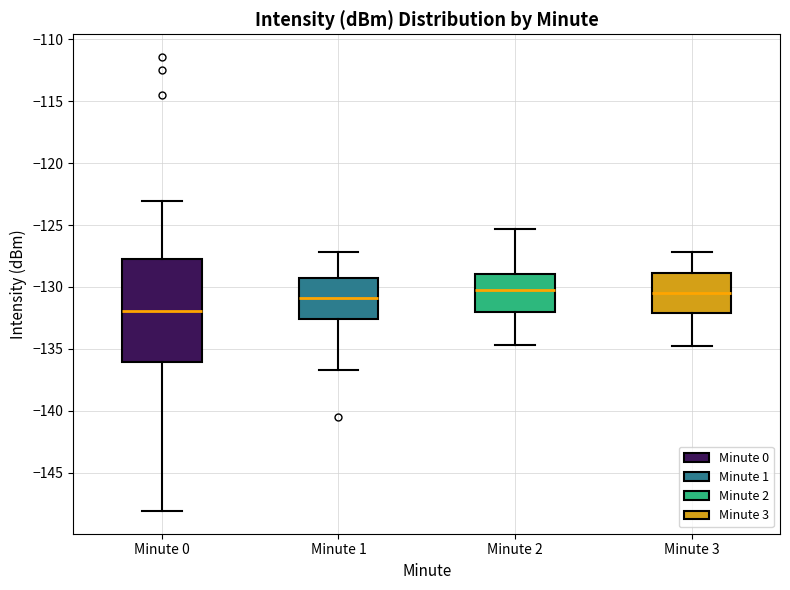

Comparing the boxes themselves (not the whiskers), which one is the tallest?

Minute 0